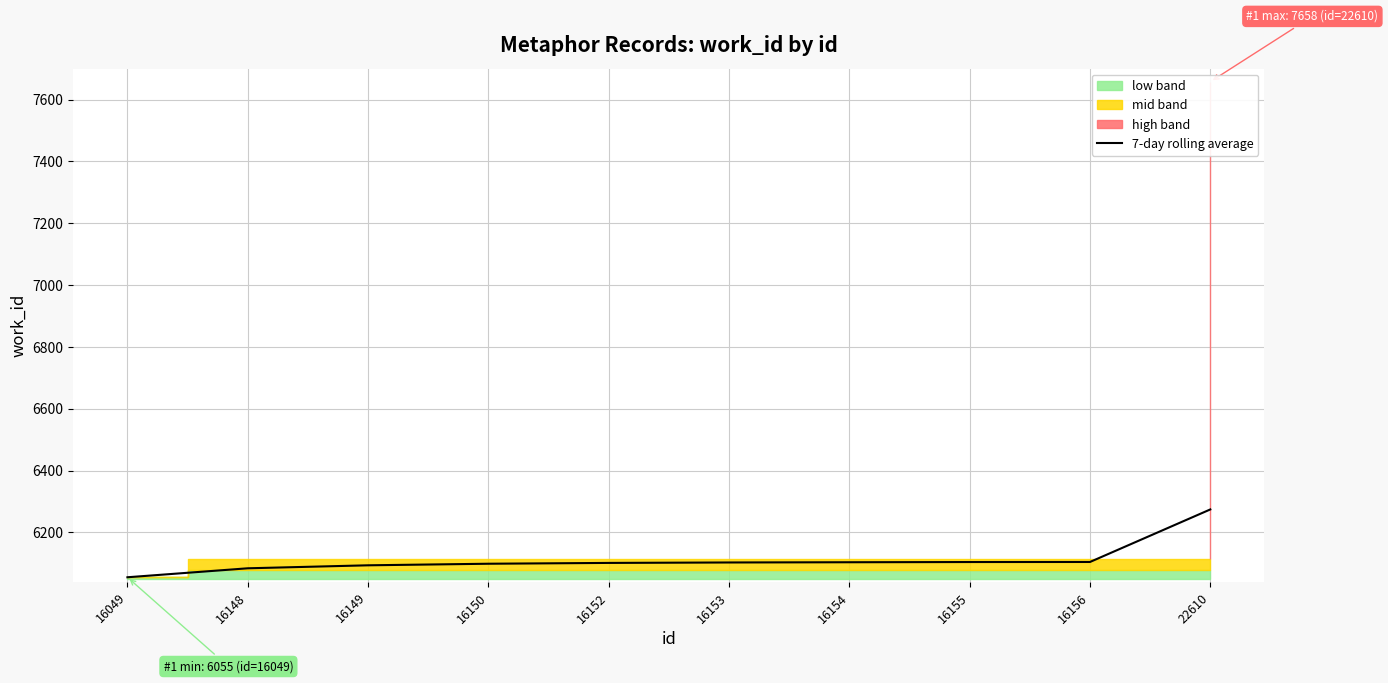

The value at 22610 is 6274.4. True or false?

True